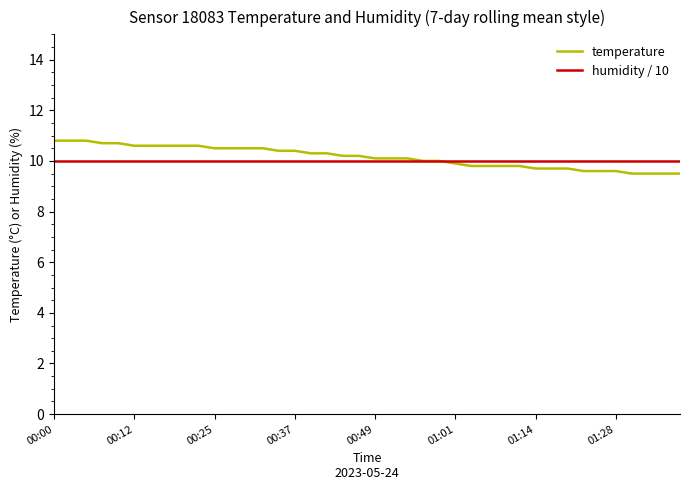

Which series has the largest range (max minus min)?

temperature